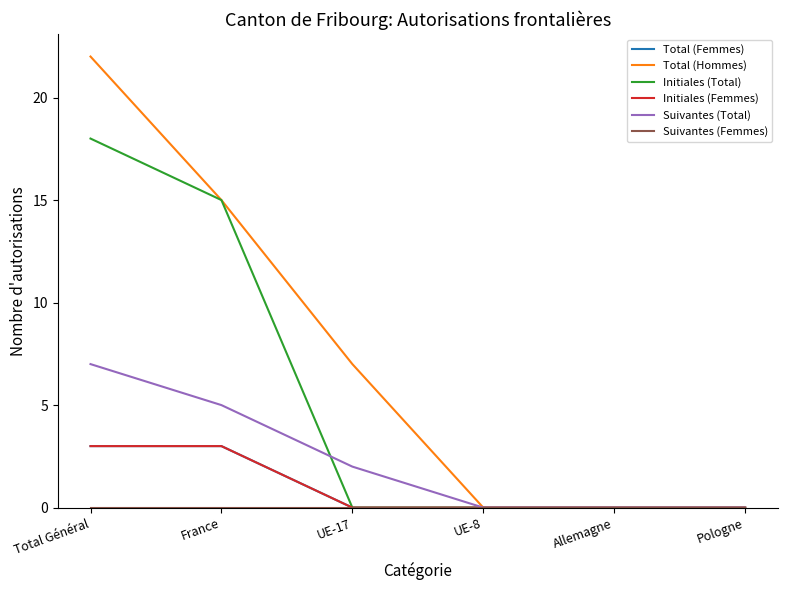

Is this an area chart (filled region under the line)?

No